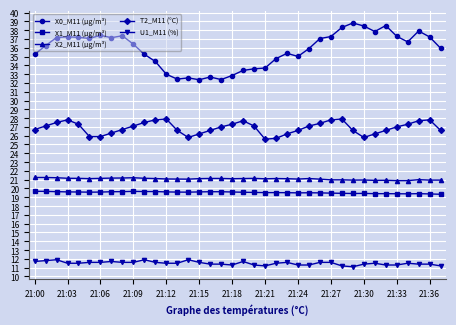

Is this an area chart (filled region under the line)?

No